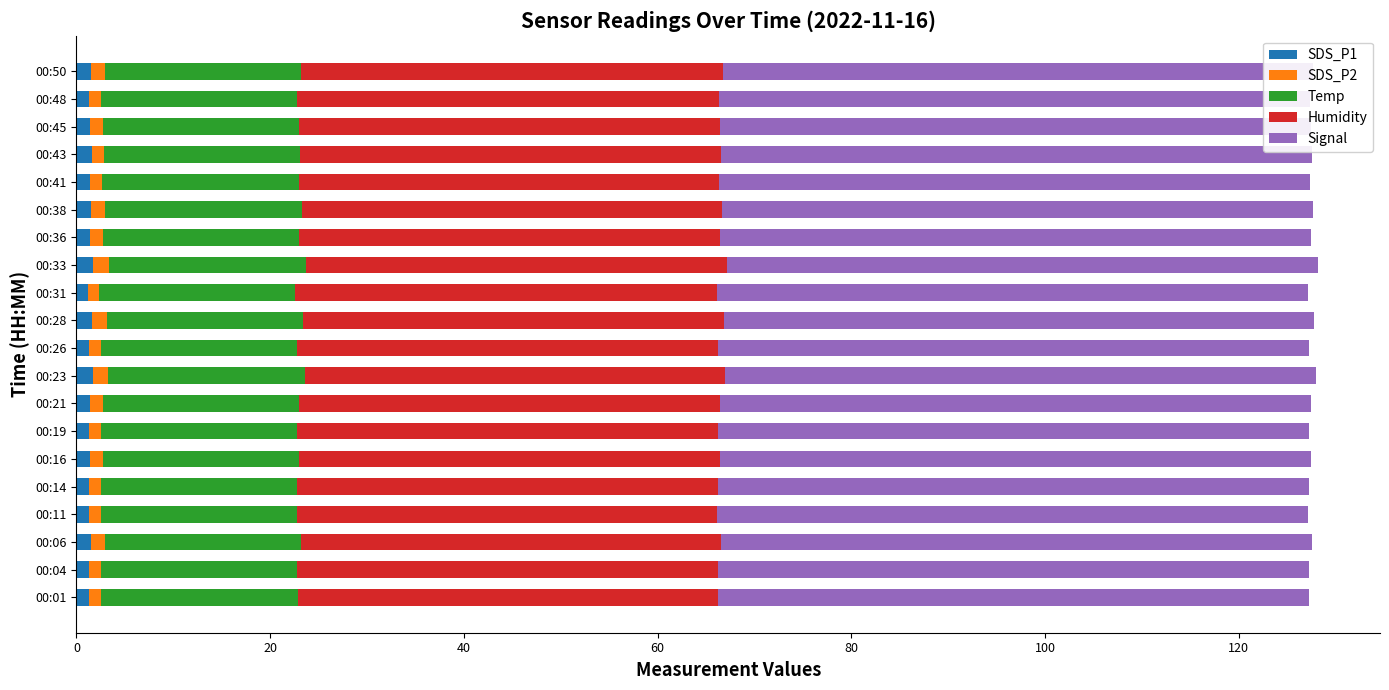

What position from the left is 20?

2